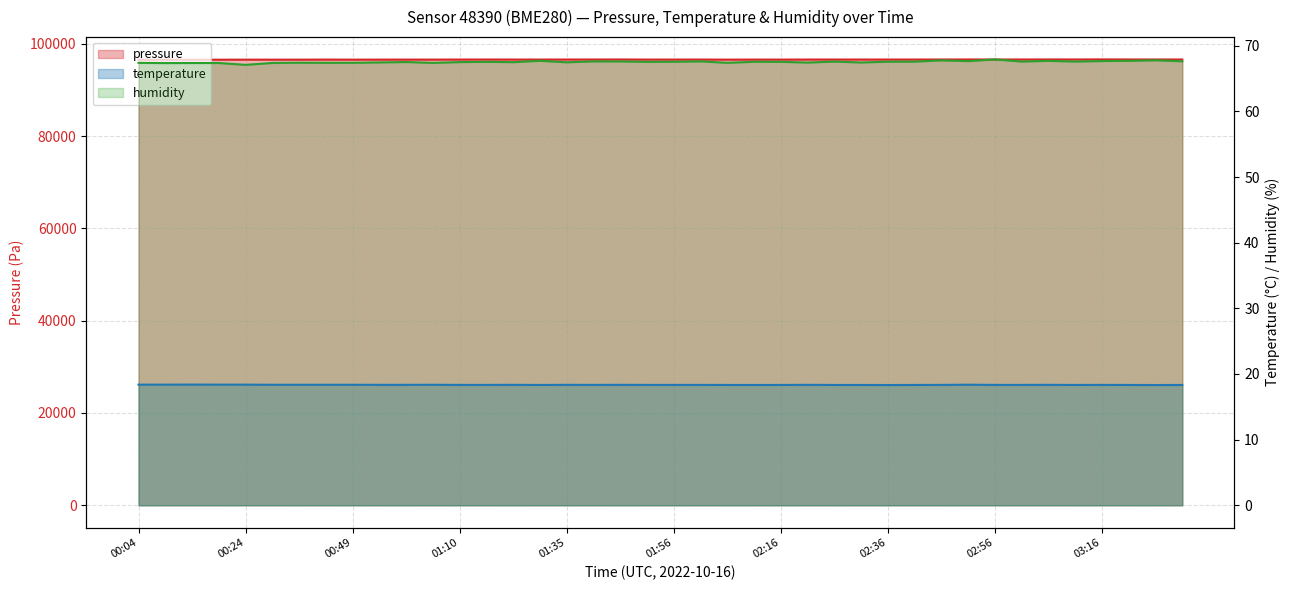

What is the sum of the pressure values at 00:04 and 02:46?

193208.1